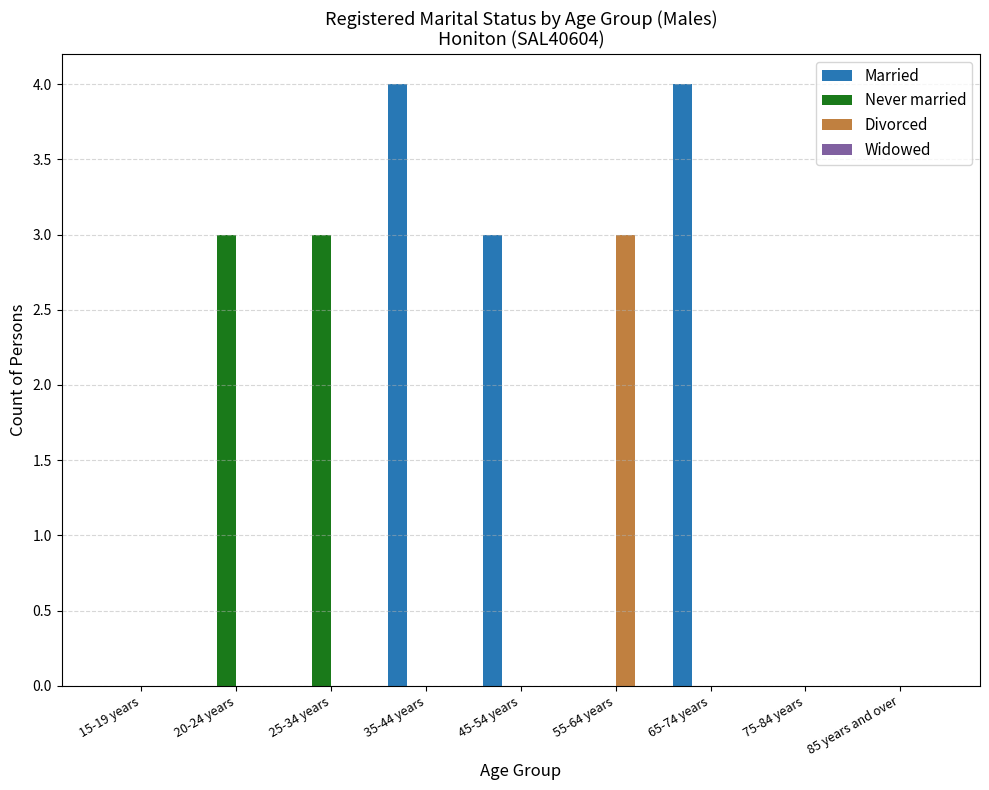

What is the greatest value displayed?

4